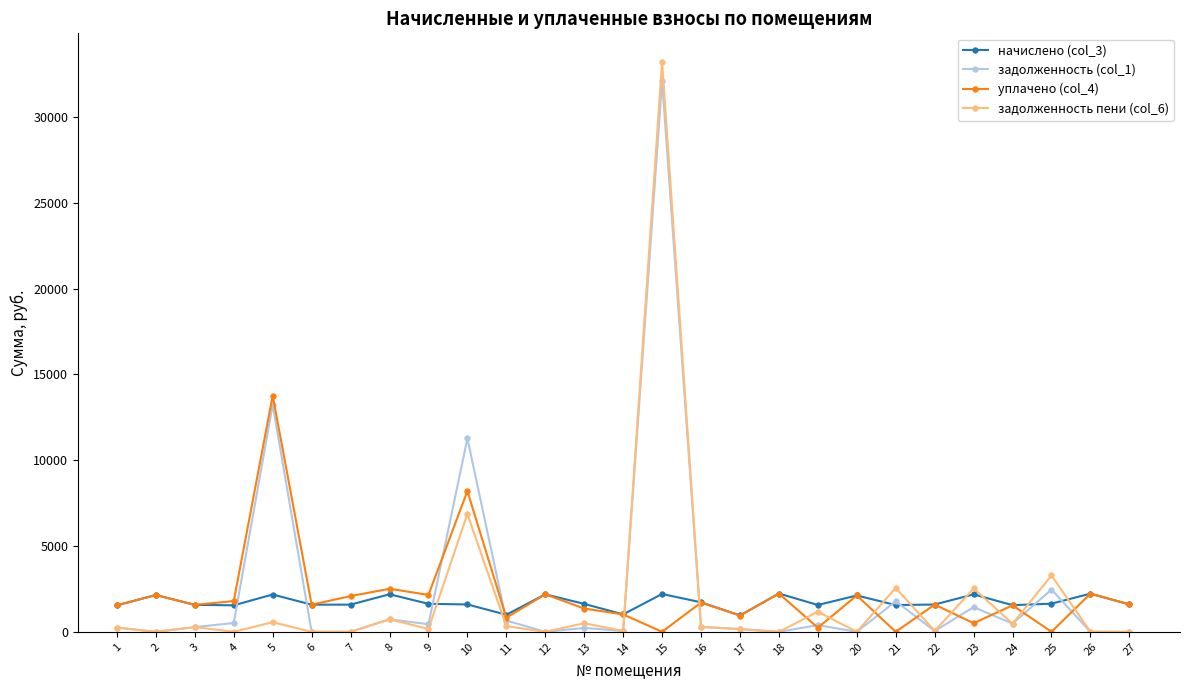

What is the spread (max minus min) of values at 23?

2025.9